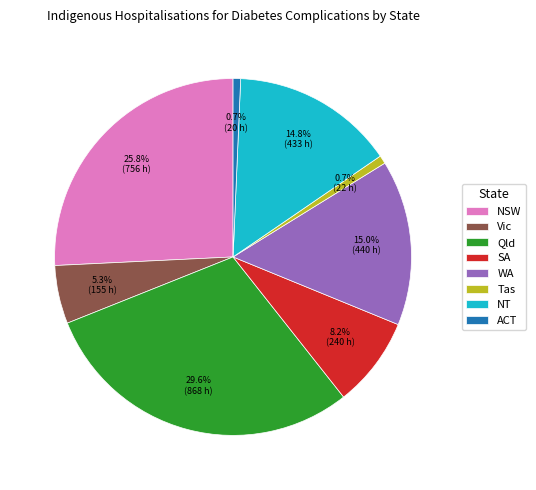

Is the sum of WA and Tas greater than half?

No